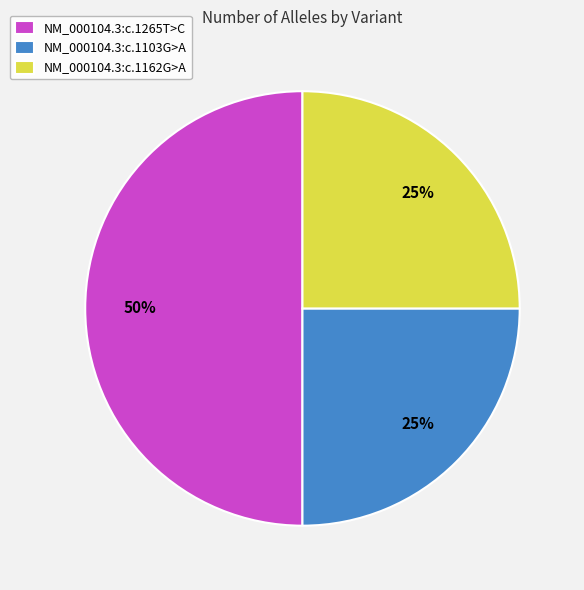

How many segments does this pie chart have?

3